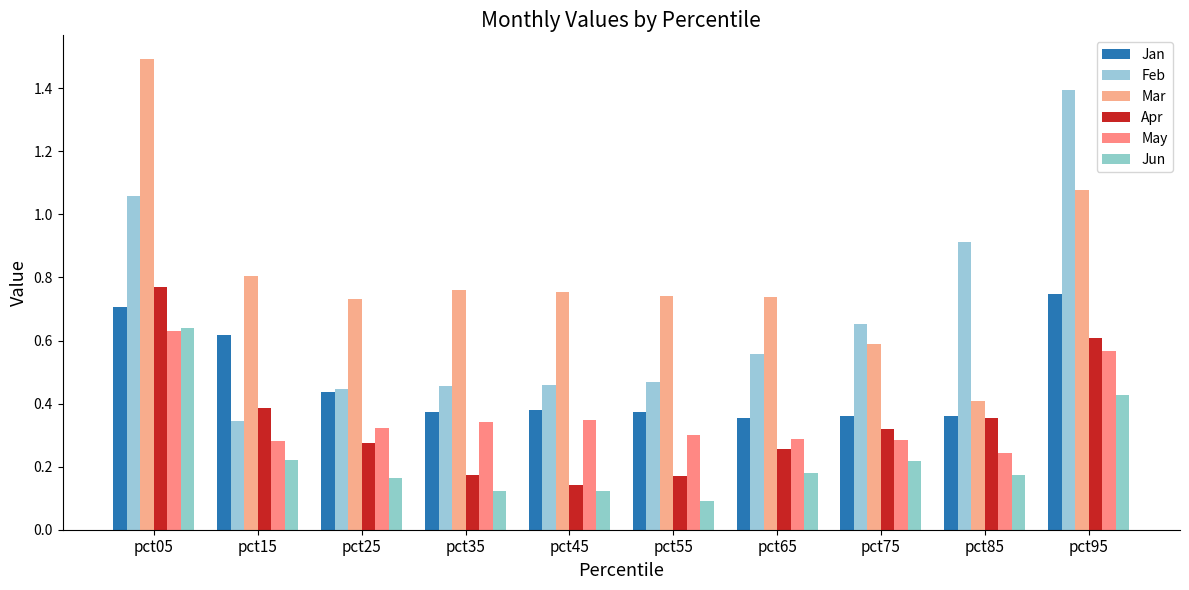

What is the sum of the Feb values at pct85 and pct55?

1.4